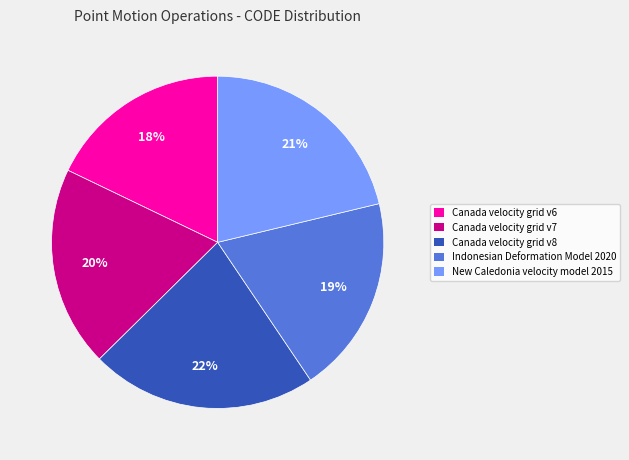

To the nearest percent, what portion does Canada velocity grid v8 represent?

22%